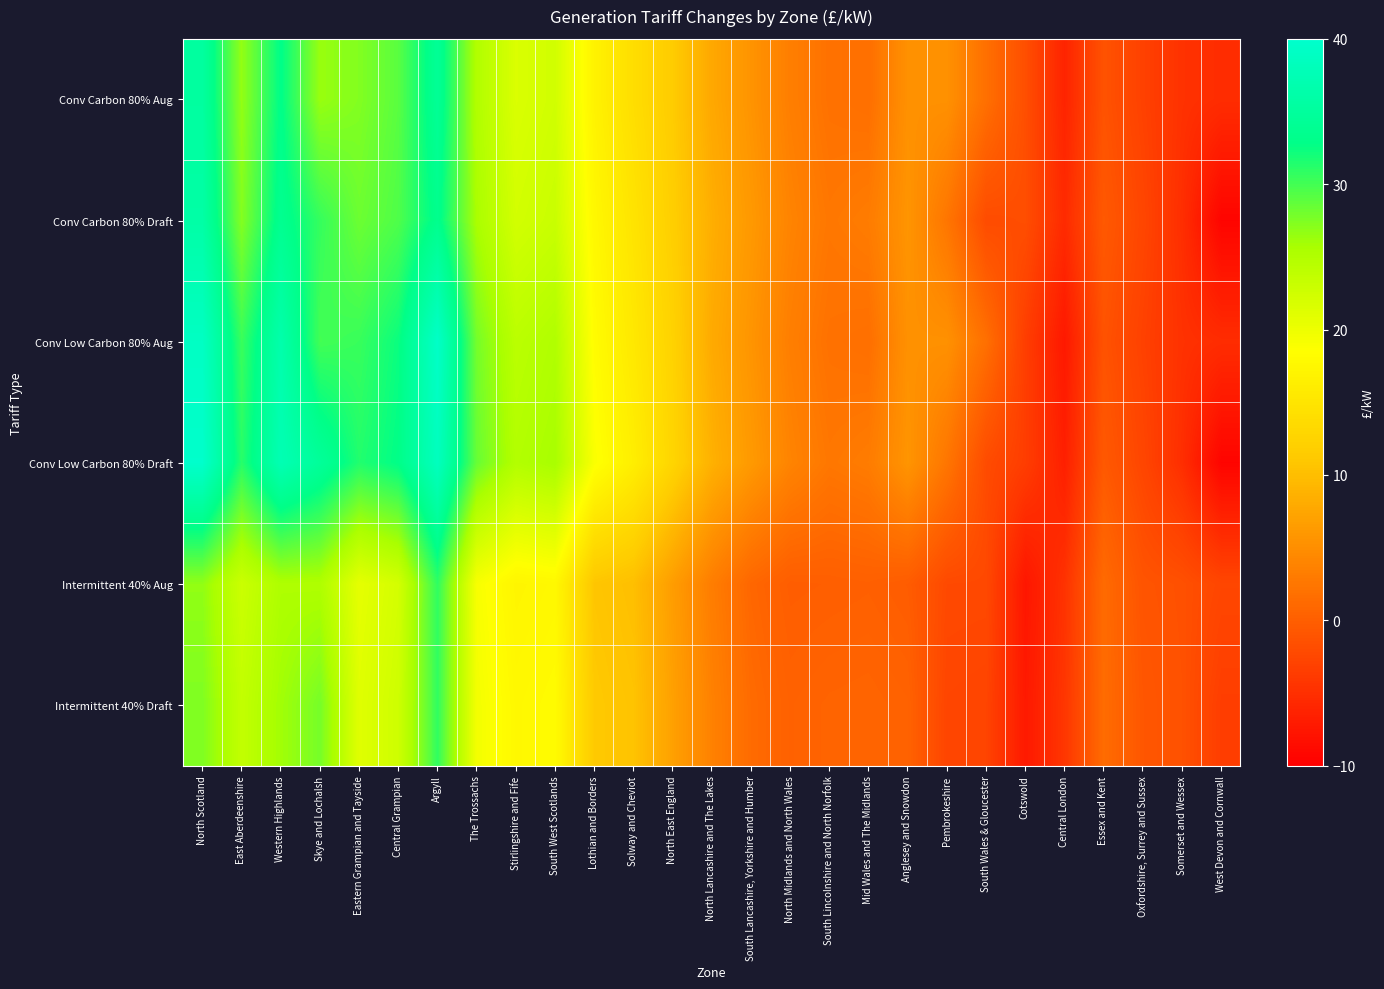

What is the difference between the highest and lowest values at Essex and Kent?

2.7